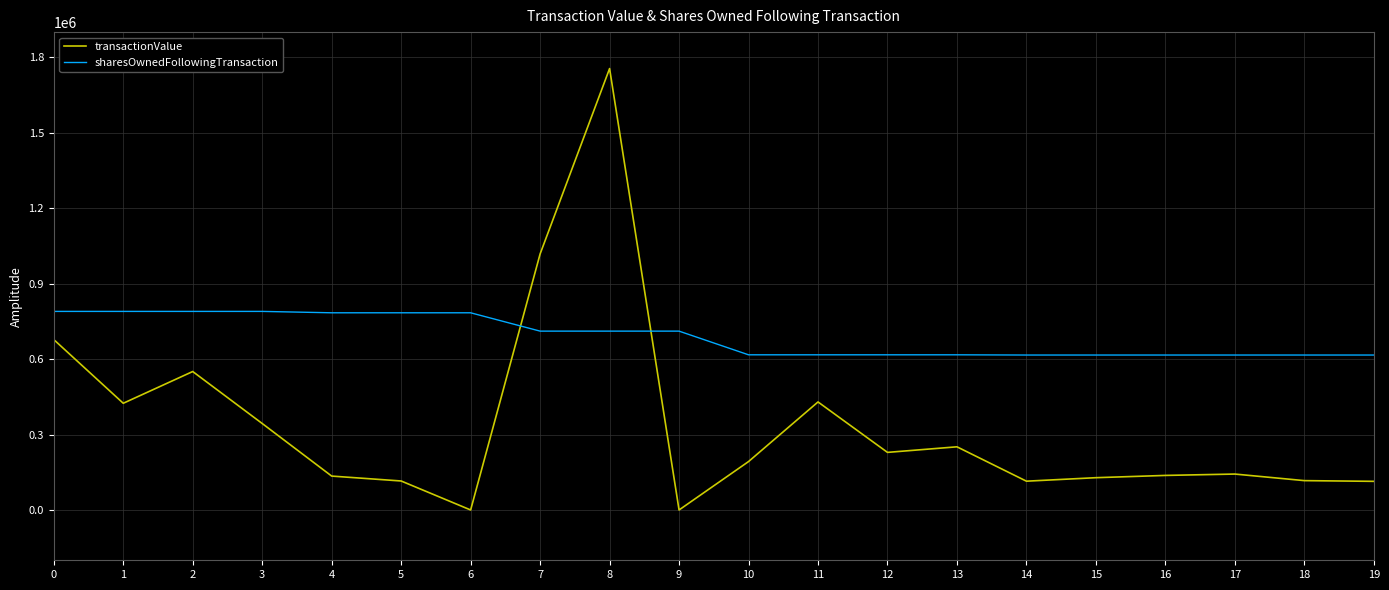

At which label is transactionValue closest to 877530?

7